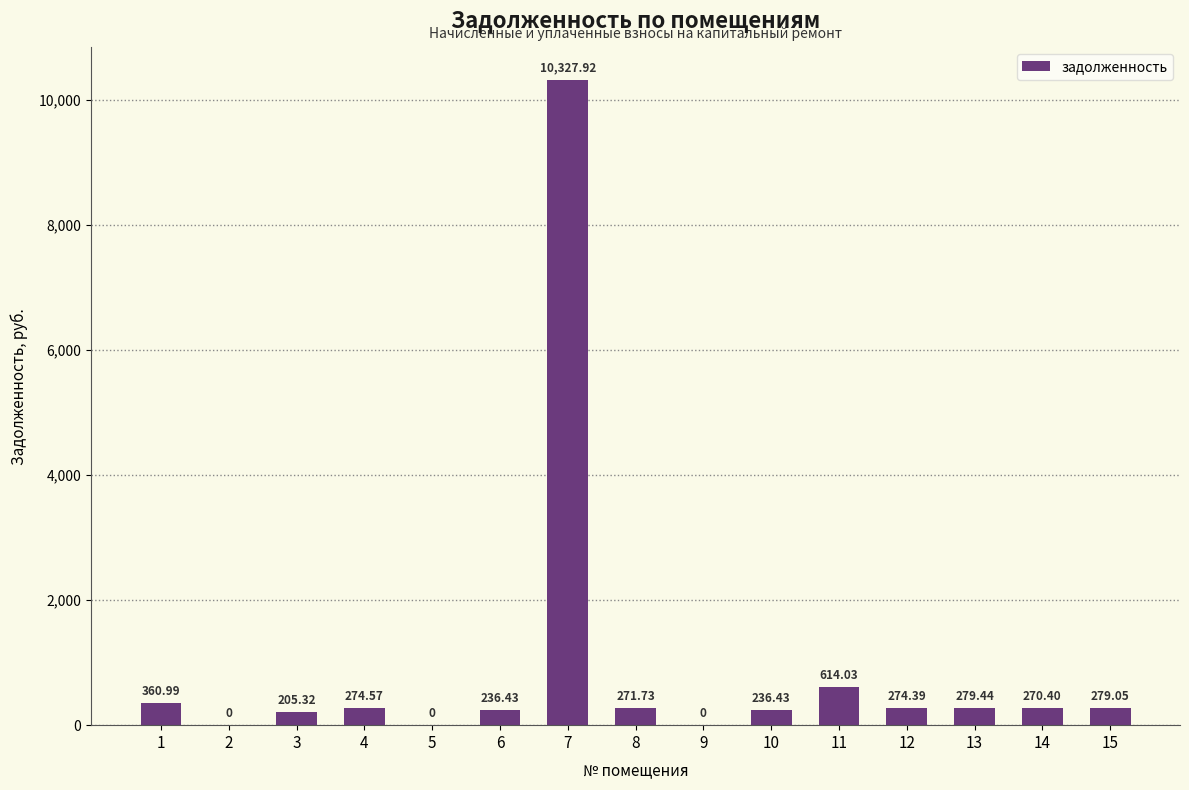

Reading right to left, transcribe all the data shown in this chart.

279.1	270.4	279.4	274.4	614.0	236.4	0.0	271.7	10327.9	236.4	0.0	274.6	205.3	0.0	361.0